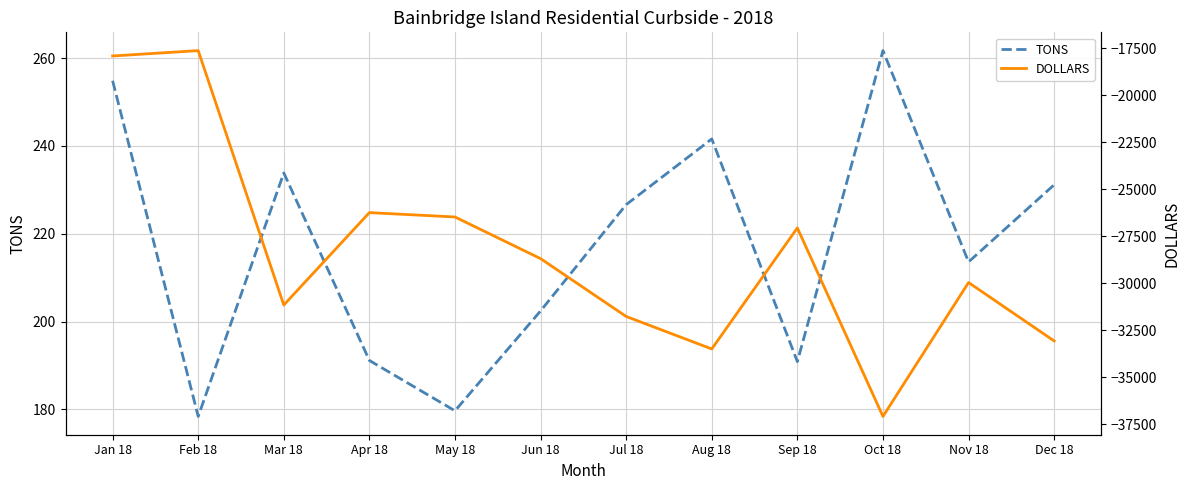

How many lines are shown in the chart?

2